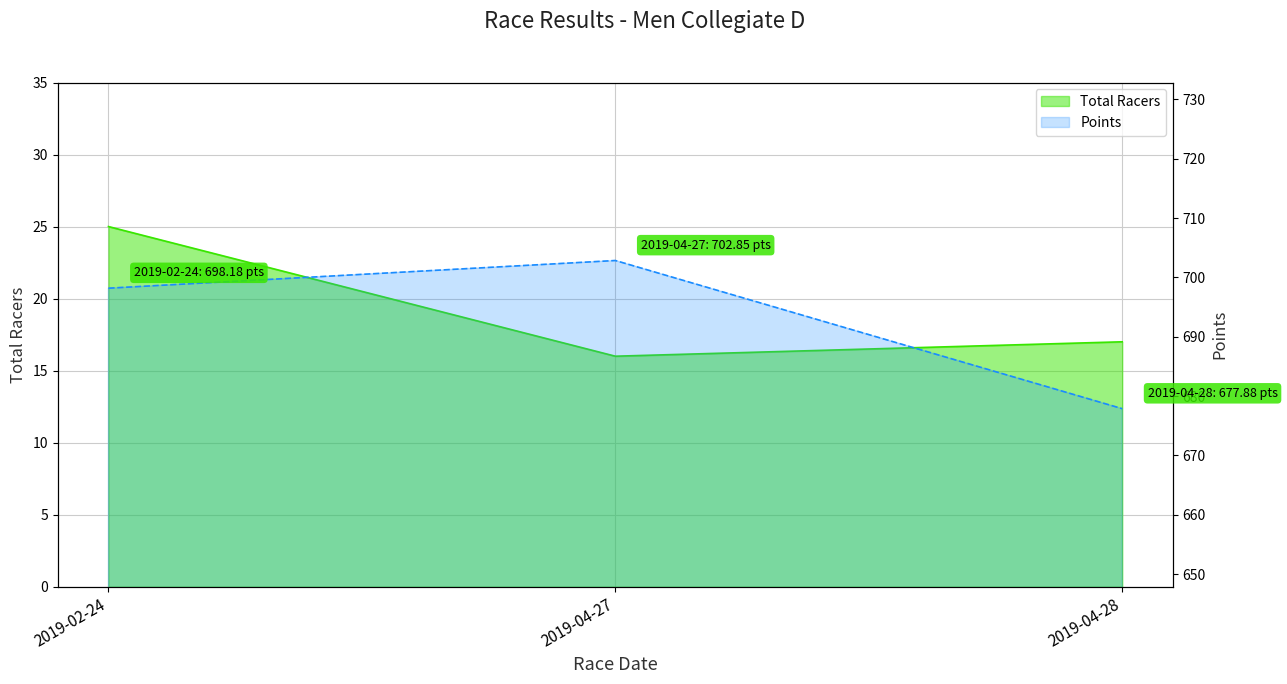

Reading left to right, what are all the values shown in this chart?

Total Racers: 25.0	16.0	17.0
Points: 698.2	702.8	677.9